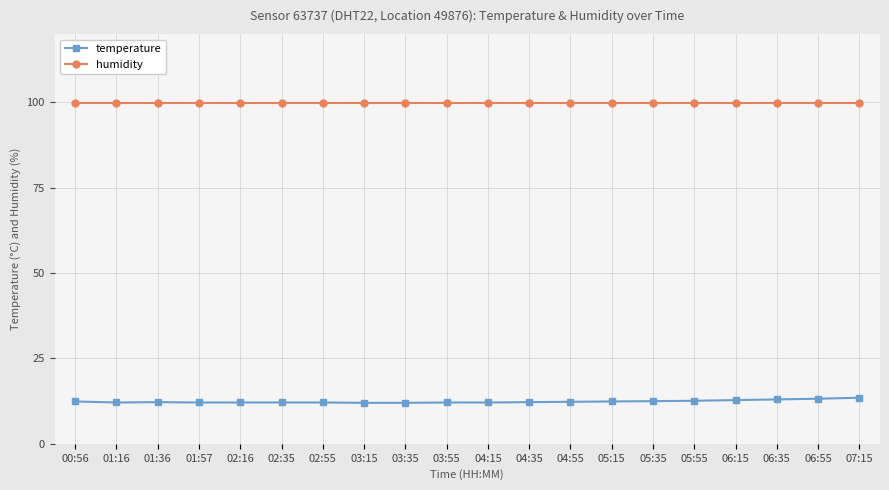

What position from the right is 06:35?

3